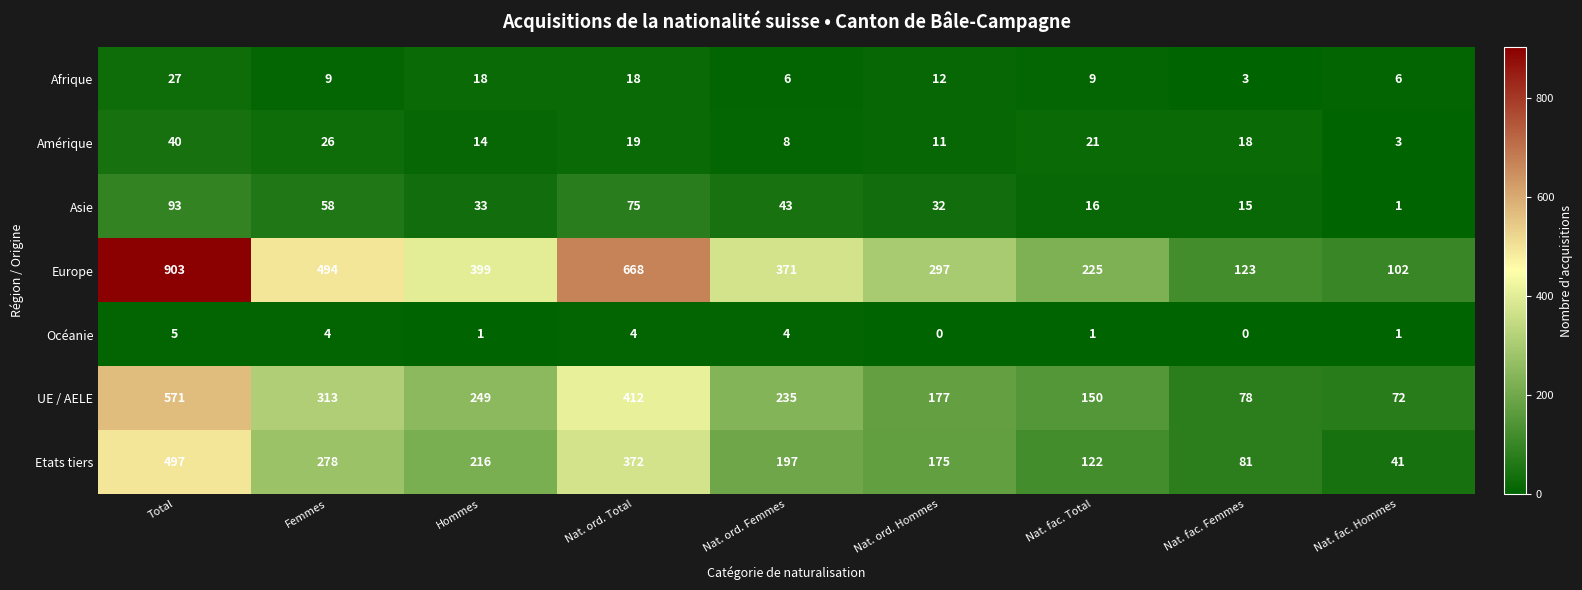

What is the average value of the Asie series?

41